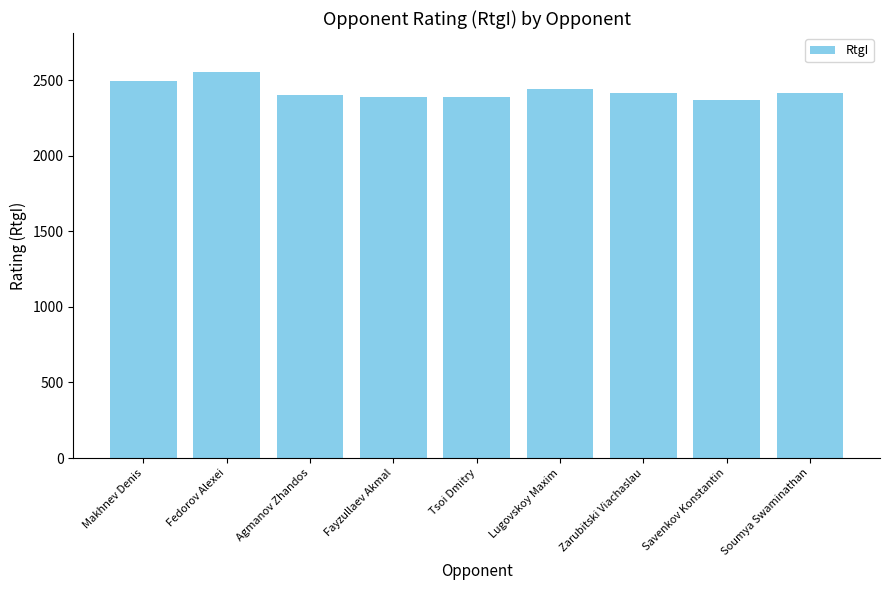

What is the ratio of the value at Savenkov Konstantin to the value at Zarubitski Viachaslau?

1.0